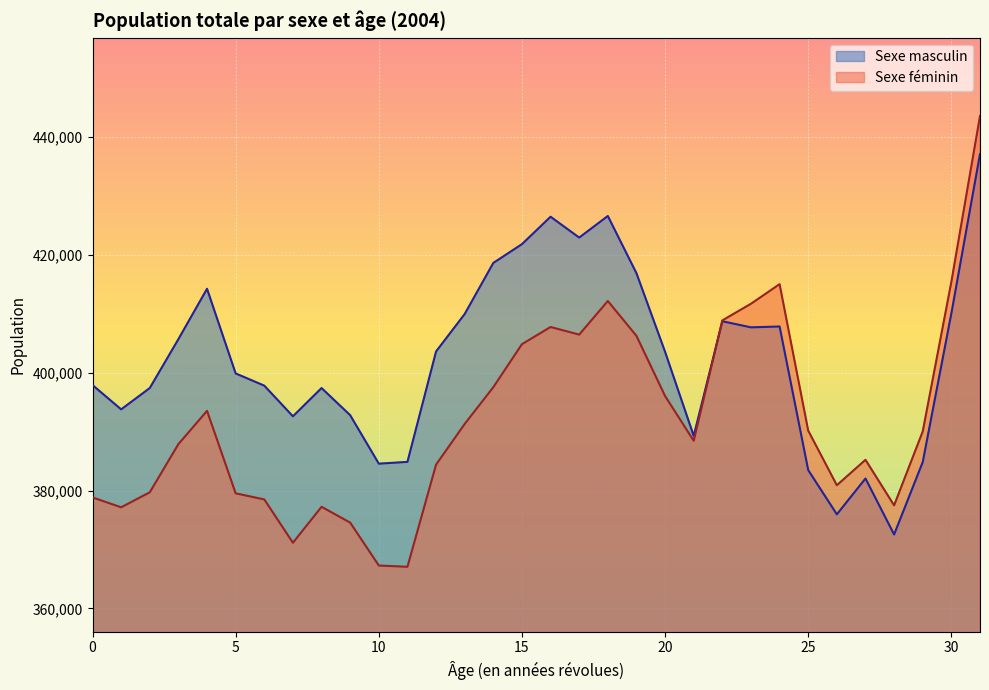

What is the sum of the Sexe féminin values at 7 and 20?

767192